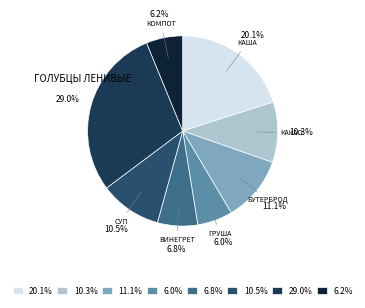

How much of the chart is everything except 29.0%?

71.0%